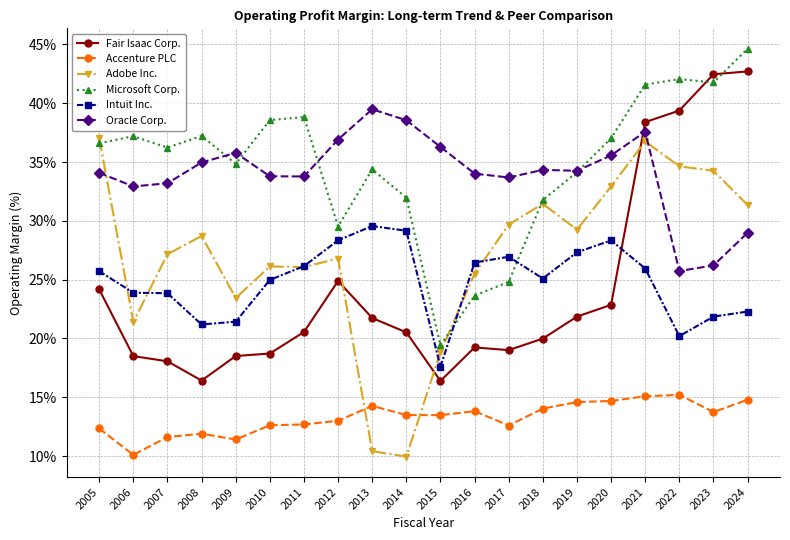

Which series changed the most between 2017 and 2020?

Microsoft Corp.